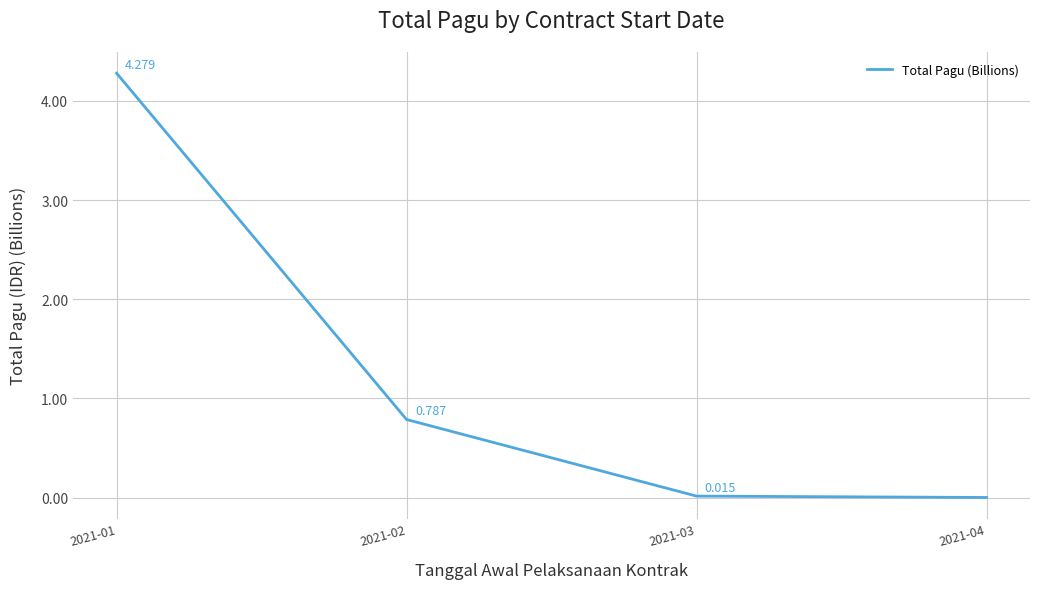

List the labels in order of value, smallest first.

2021-04, 2021-03, 2021-02, 2021-01